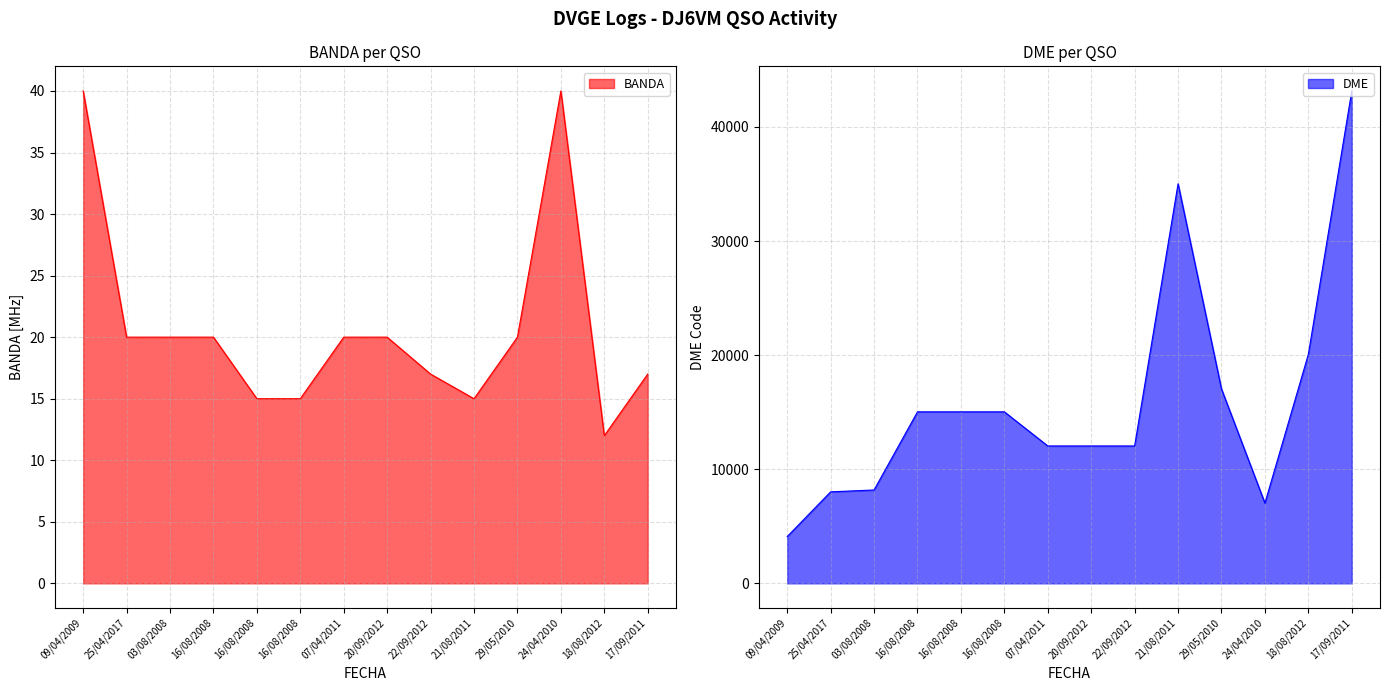

At which label does DME first exceed 15030?

21/08/2011